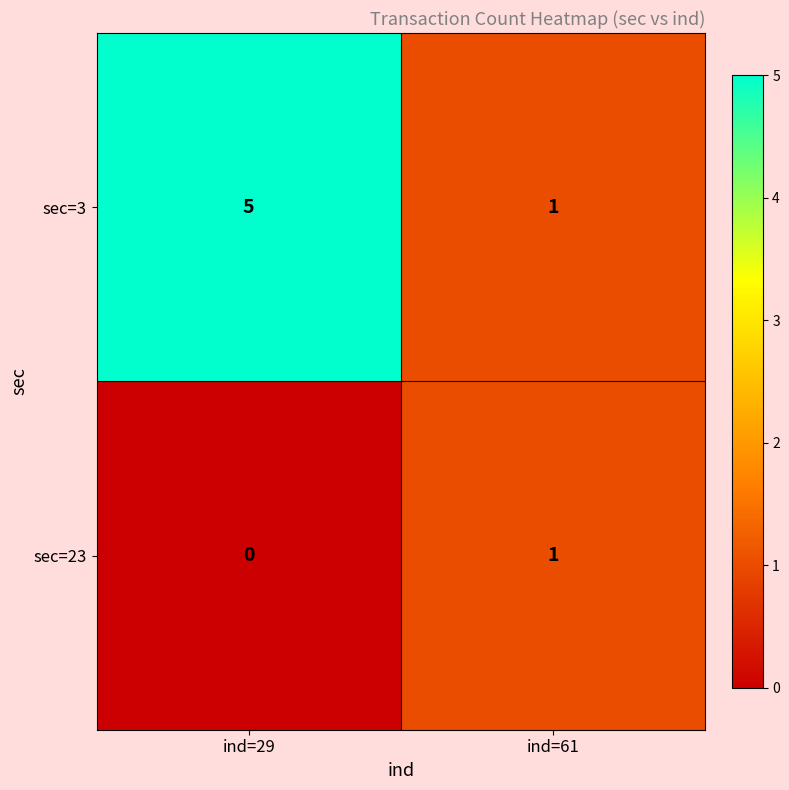

What is the spread (max minus min) of values at ind=29?

5